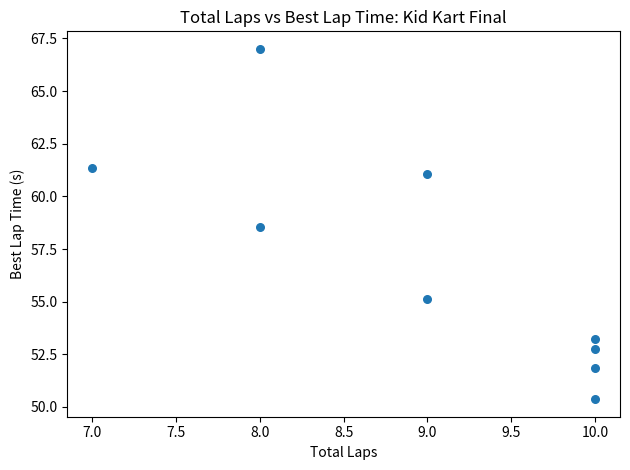

What is the average Y value?

56.8